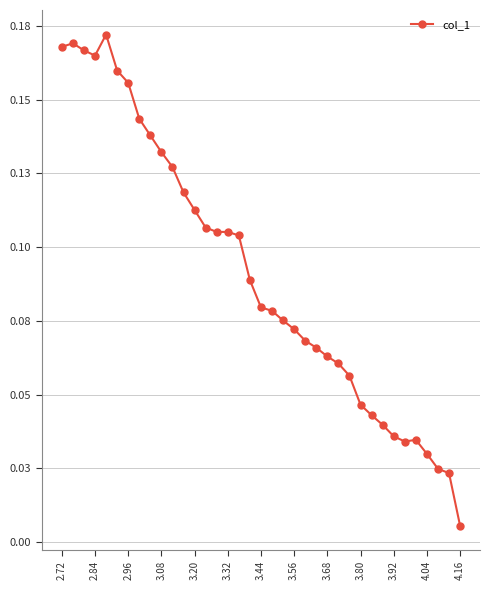

Reading left to right, extract all data points from this chart.

0.2	0.2	0.2	0.2	0.2	0.2	0.2	0.1	0.1	0.1	0.1	0.1	0.1	0.1	0.1	0.1	0.1	0.1	0.1	0.1	0.1	0.1	0.1	0.1	0.1	0.1	0.1	0.0	0.0	0.0	0.0	0.0	0.0	0.0	0.0	0.0	0.0